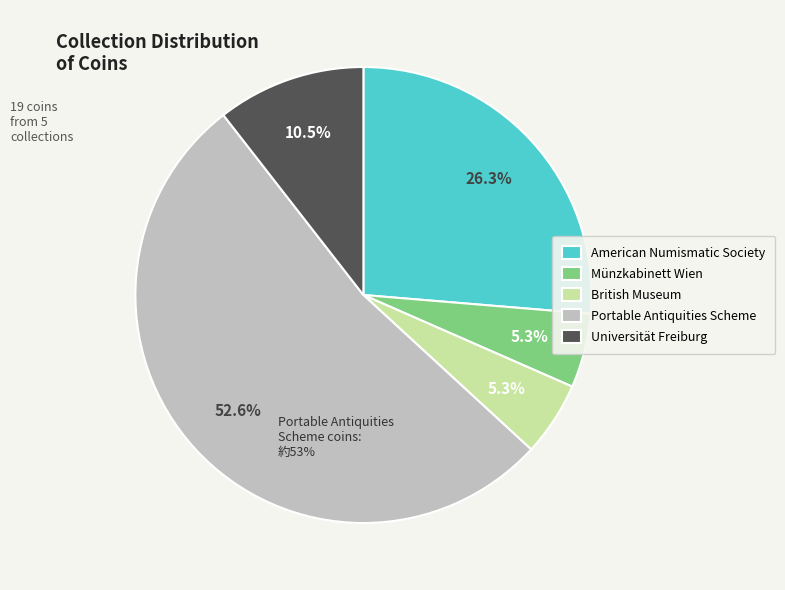

Count the number of slices in the pie.

5